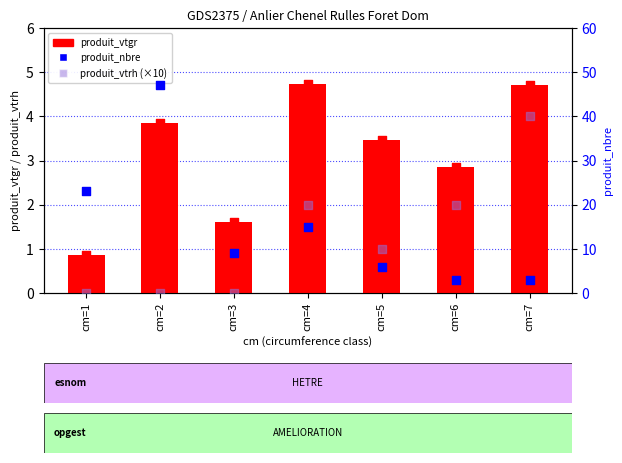

What is the total value across all series at cm=6?

25.9